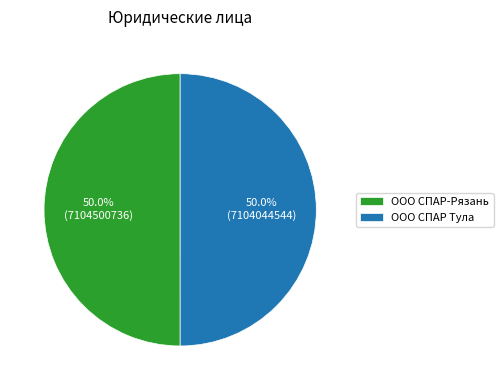

How many slices are in this pie chart?

2